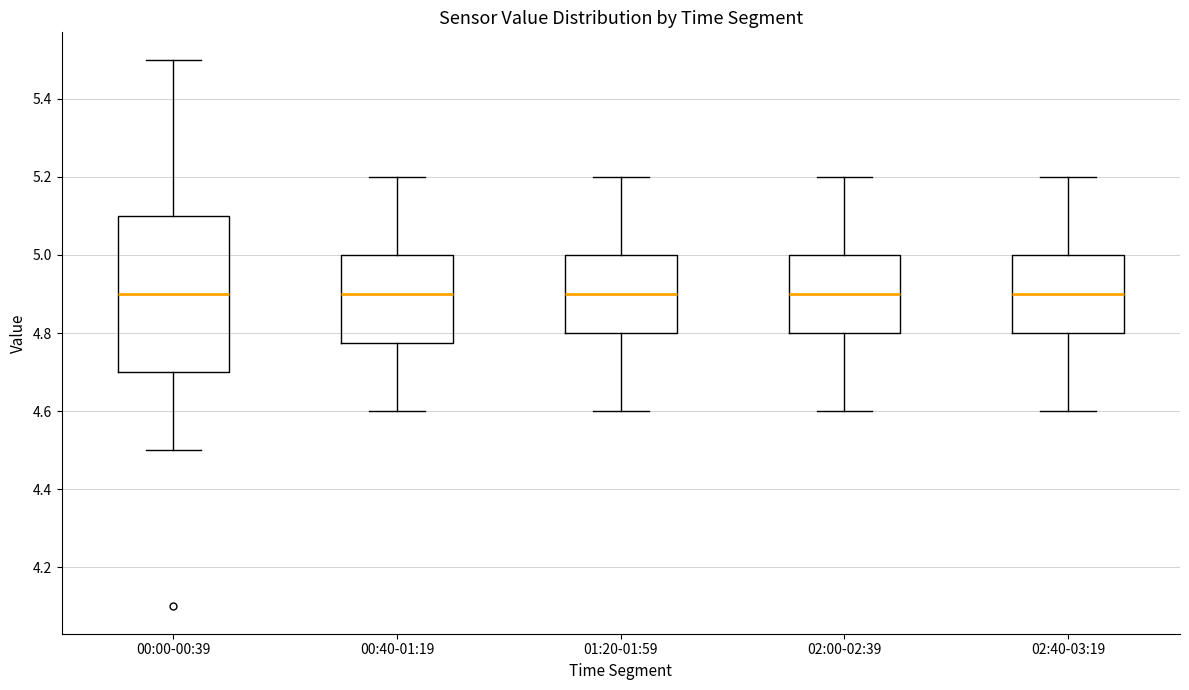

Comparing the boxes themselves (not the whiskers), which one is the tallest?

00:00-00:39